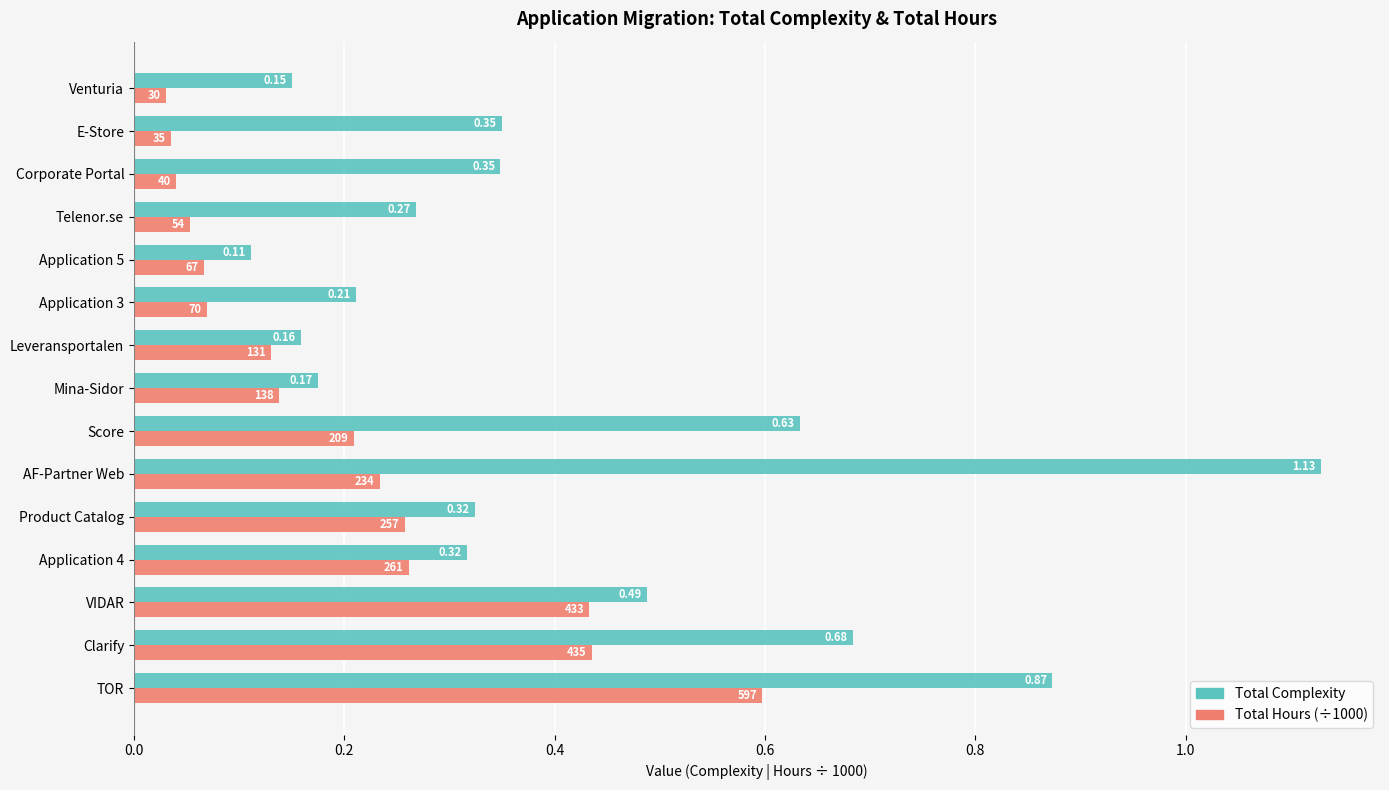

At which category is the sum across all series the highest?

TOR